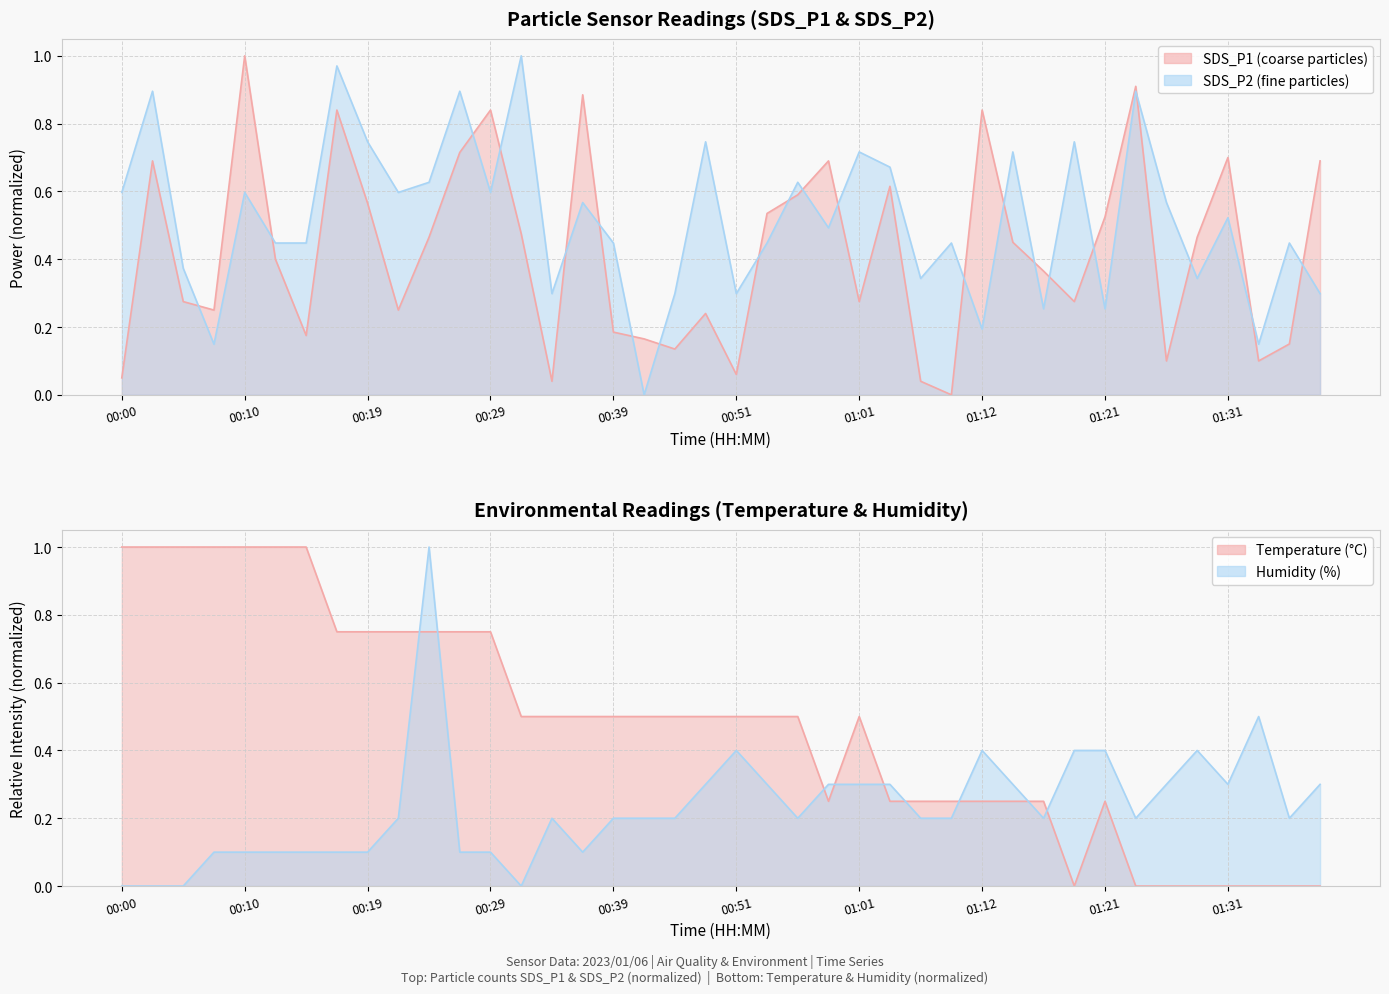

What is the spread (max minus min) of values at 00:10?

0.9